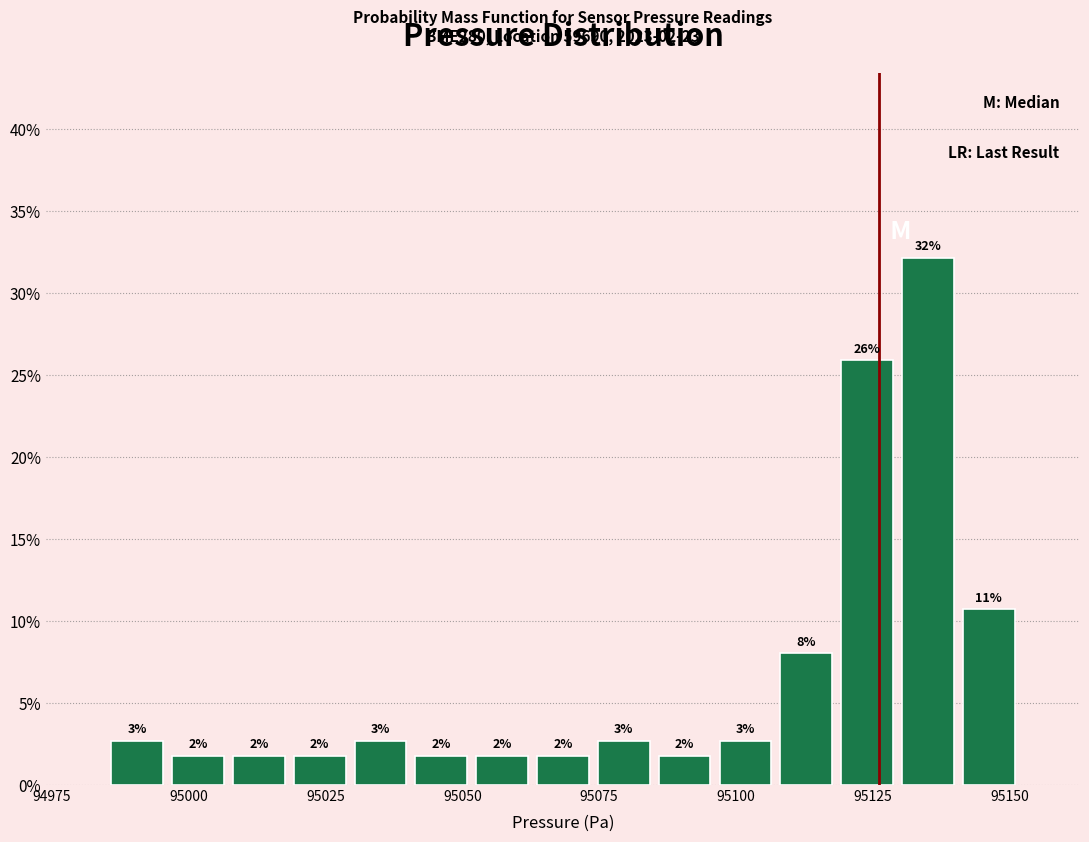

Read against the x-axis, roughly where is the centre of the tallest bar?

95135